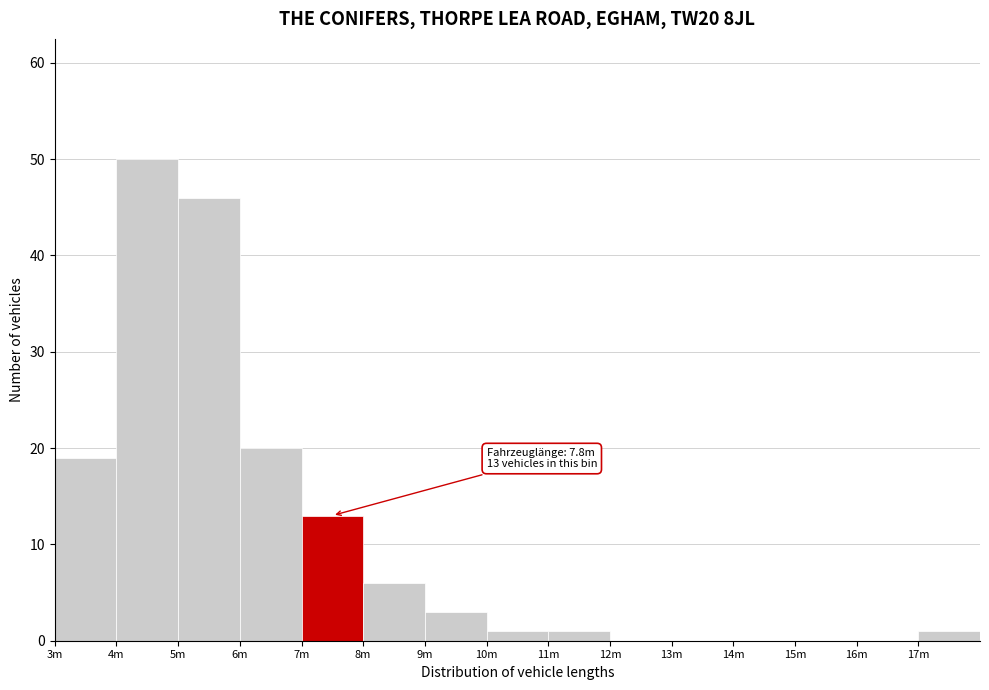

Reading left to right, what are all the values shown in this chart?

3m=19	4m=50	5m=46	6m=20	7m=13	8m=6	9m=3	10m=1	11m=1	12m=0	13m=0	14m=0	15m=0	16m=0	17m=1